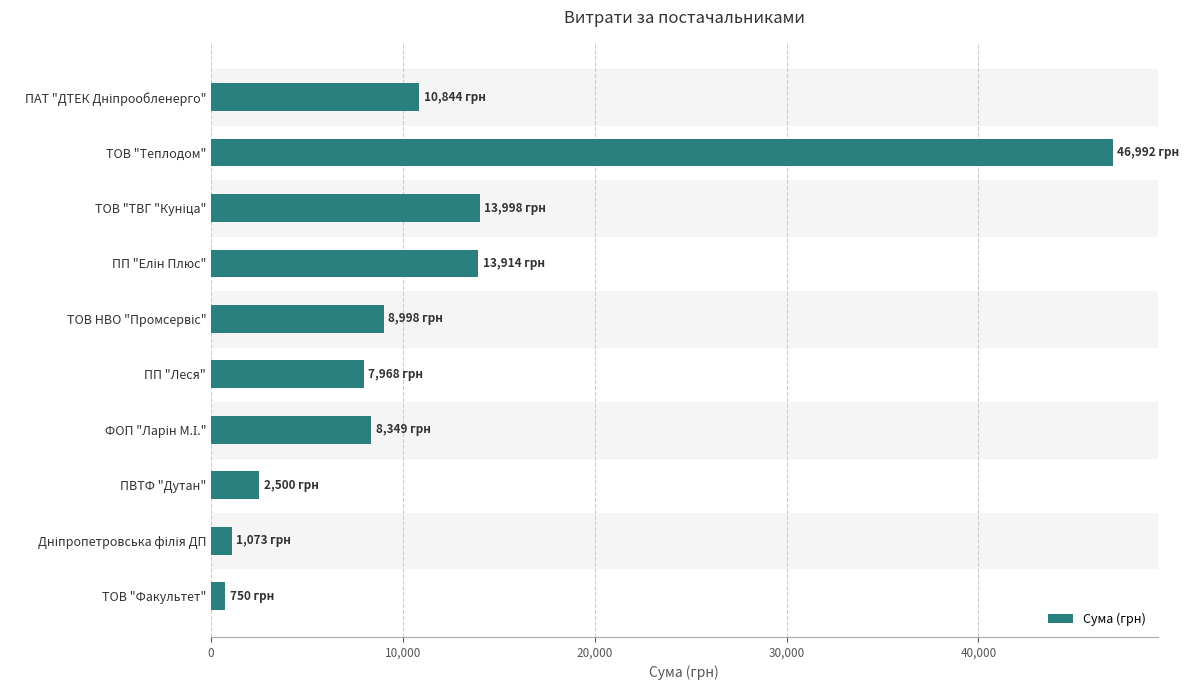

Which label corresponds to the largest value in the chart?

ТОВ "Теплодом"